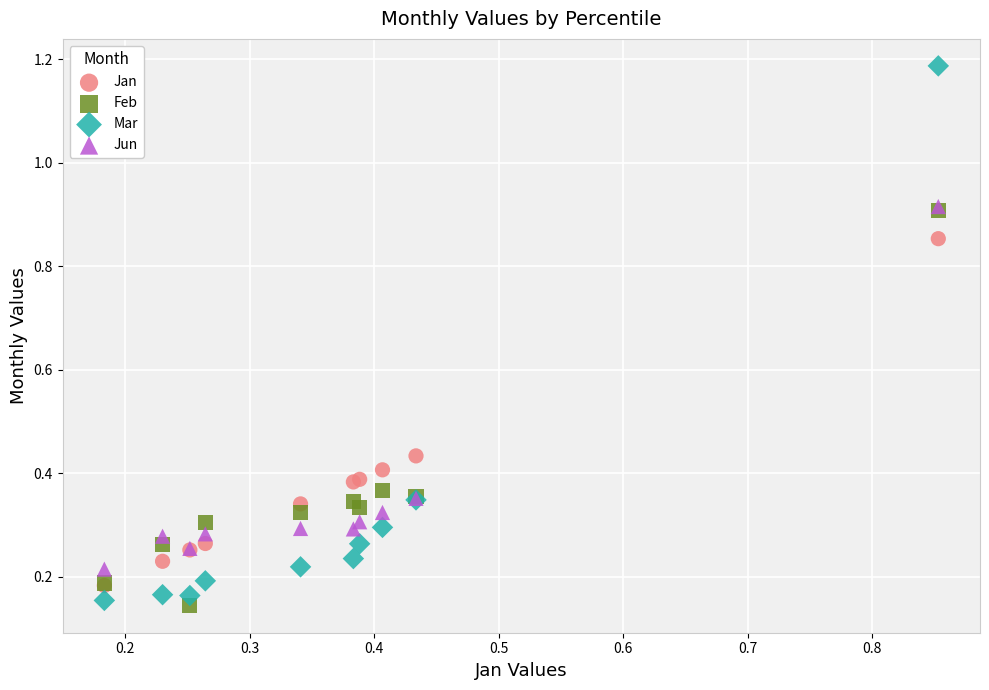

Which series contains the lowest Y value?

Feb